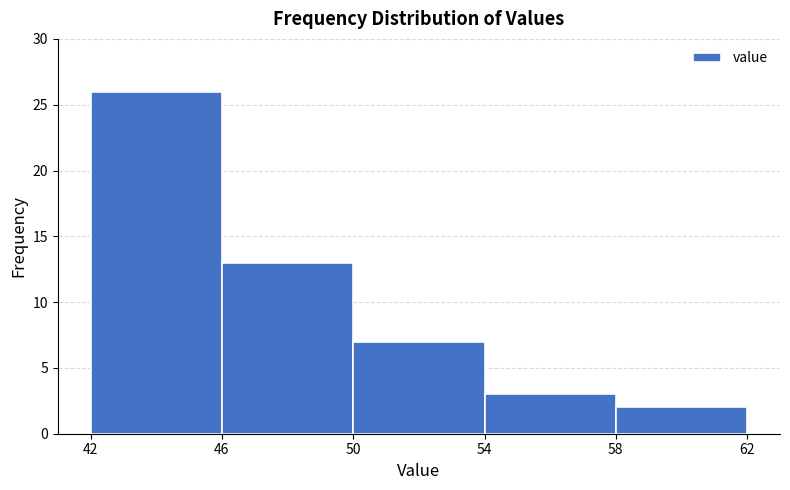

Reading left to right, transcribe this chart: for each bar, give the range it covers on the x-axis and its height. The values are not printed on the chart, so give them approximately, as read against the axis.

42 to 46: 26
46 to 50: 13
50 to 54: 7
54 to 58: 3
58 to 62: 2